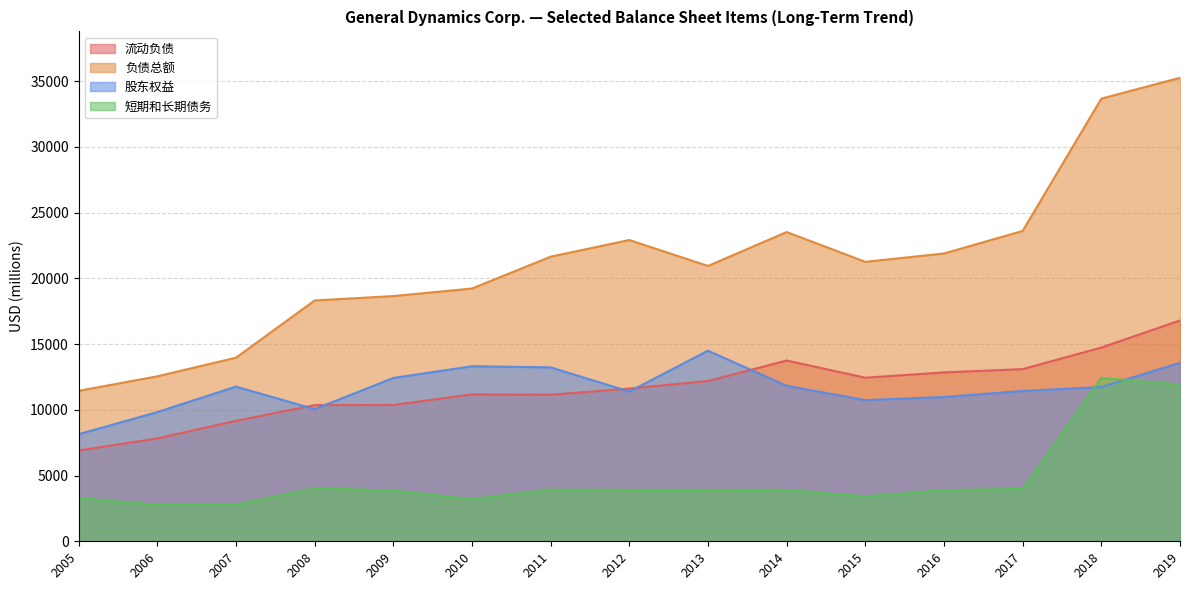

Does the chart have visible grid lines?

Yes